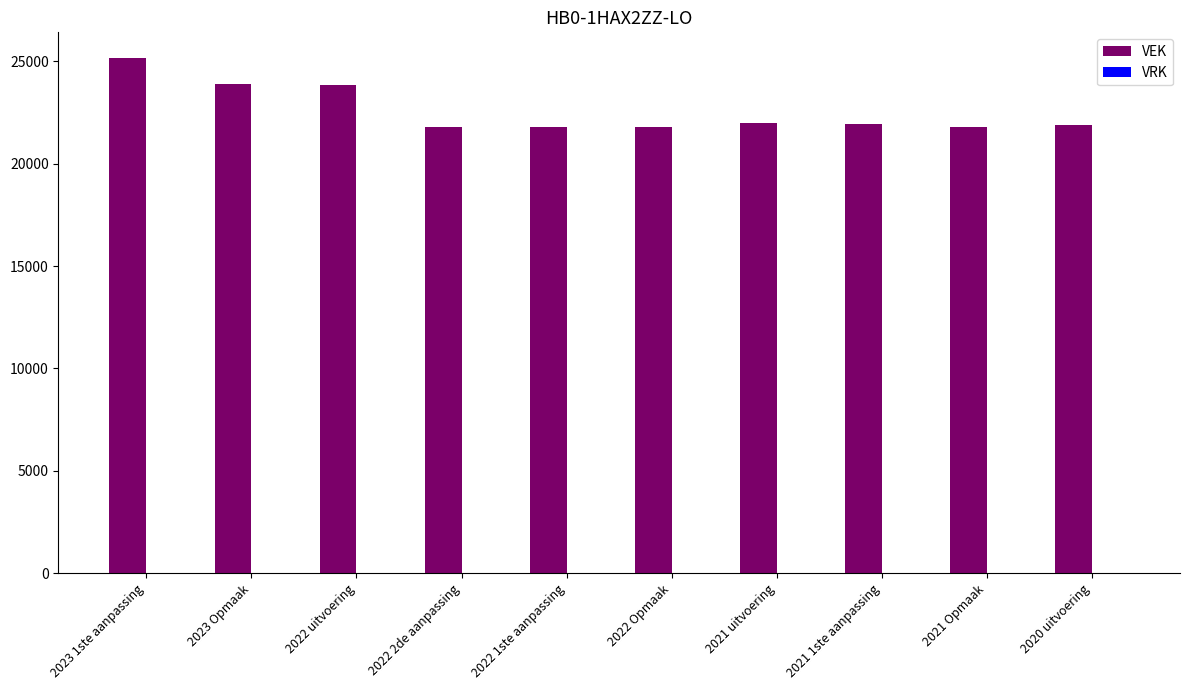

How many data points does each series have?

10